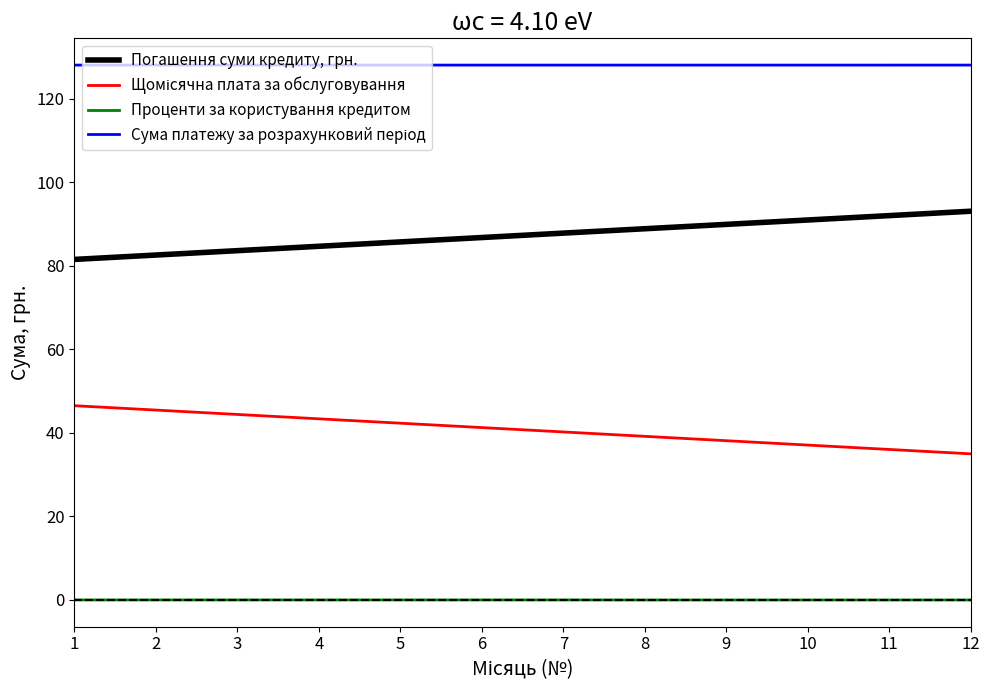

What is the difference between the second highest and second lowest values in the Погашення суми кредиту, грн. series?

9.4